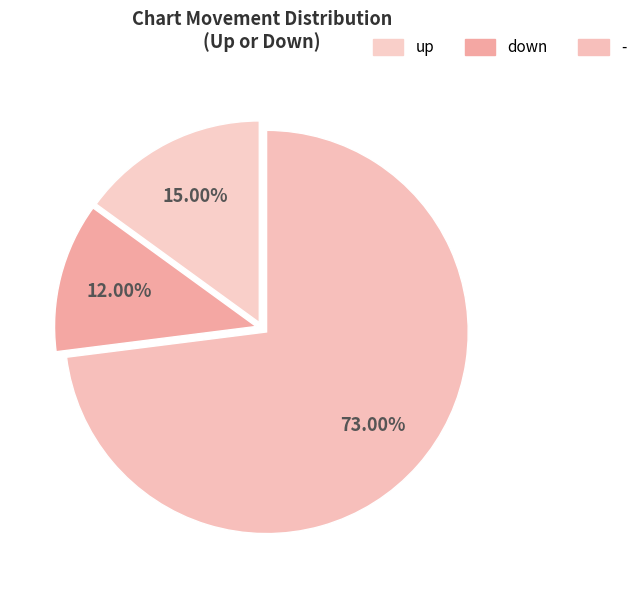

Is there any slice that represents more than half of the pie?

Yes